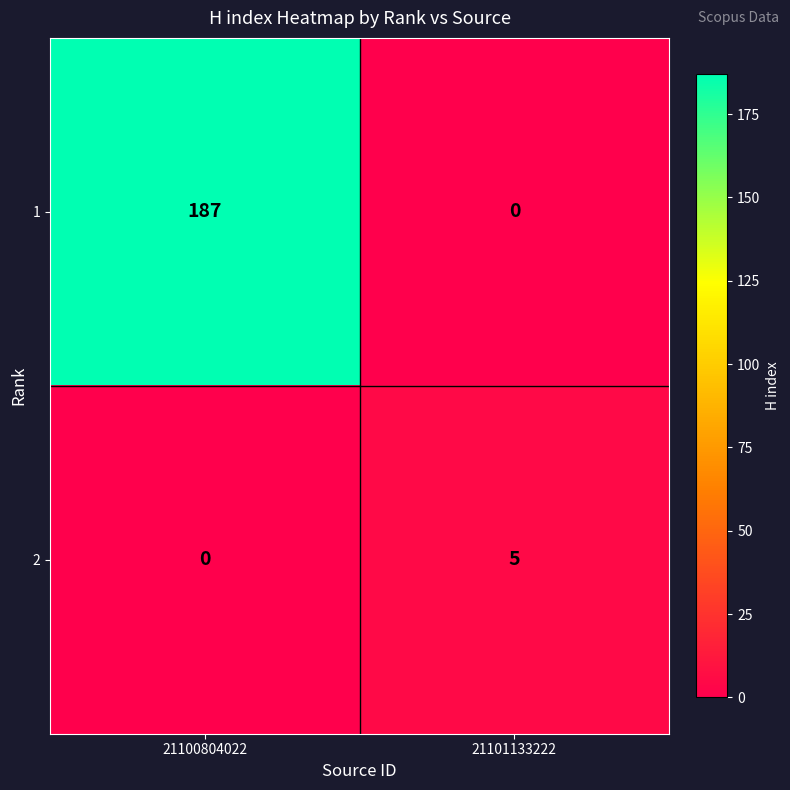

At which label is 2 closest to 2?

21100804022